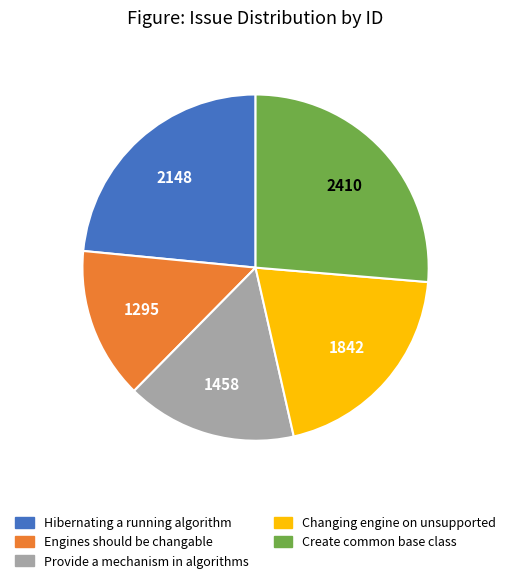

Do Engines should be changable and Provide a mechanism in algorithms together represent more than half of the pie?

No